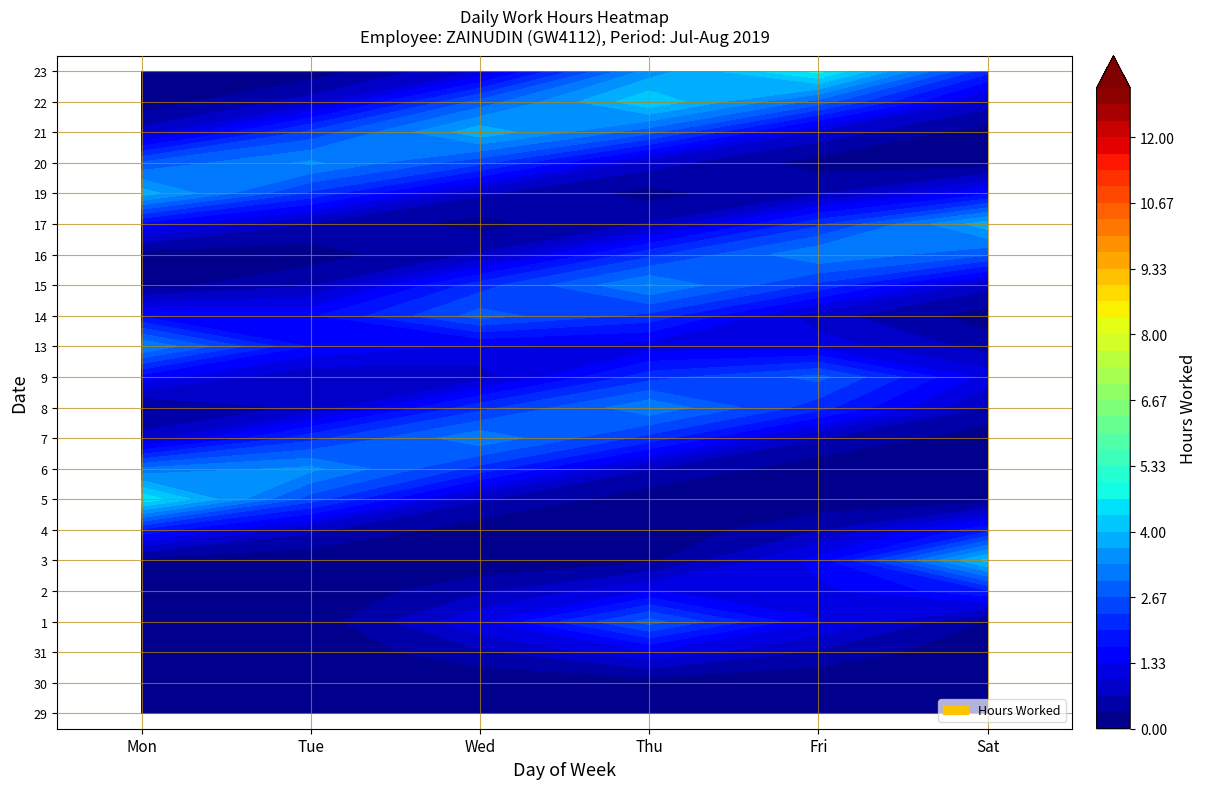

At which label does 29 reach its peak?

Mon